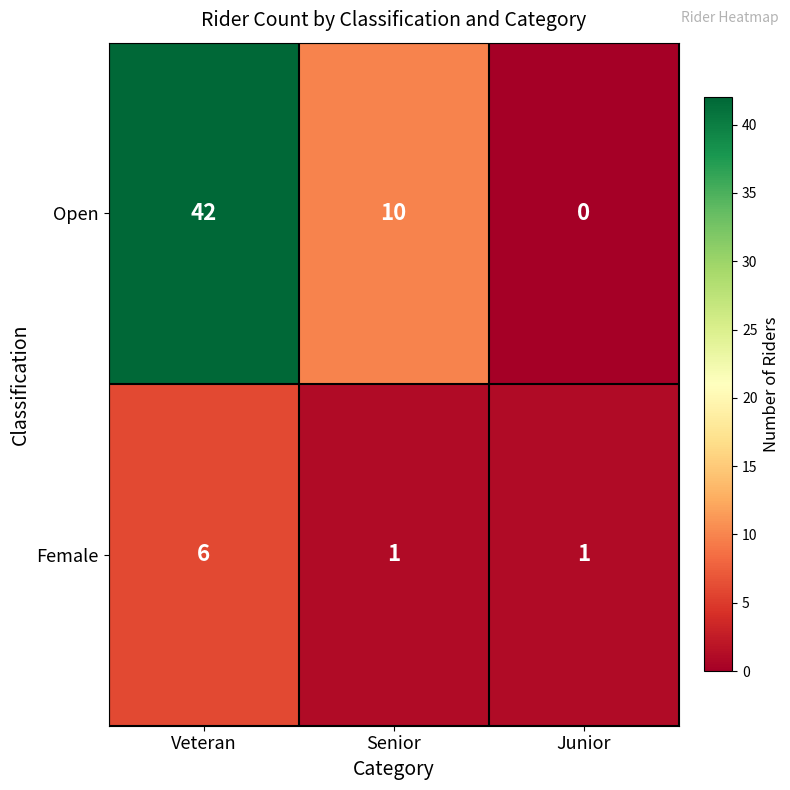

Which series has the largest total across all categories?

Open